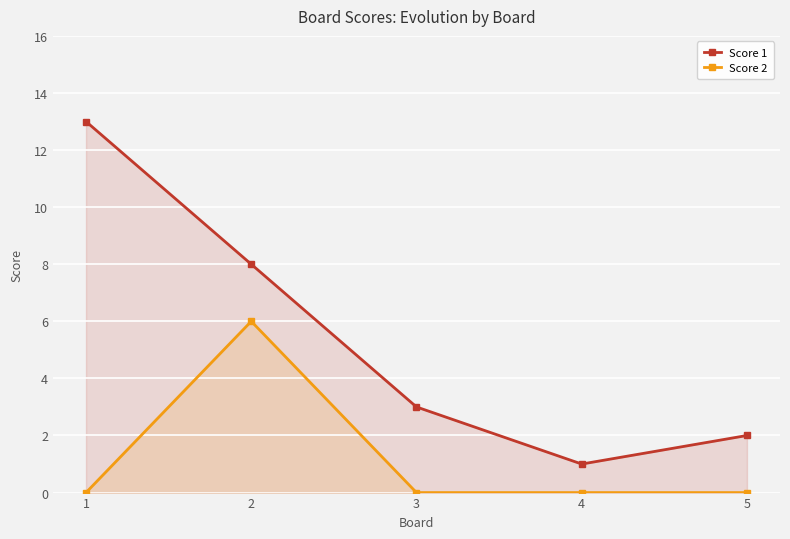

At which category is the sum across all series the highest?

2